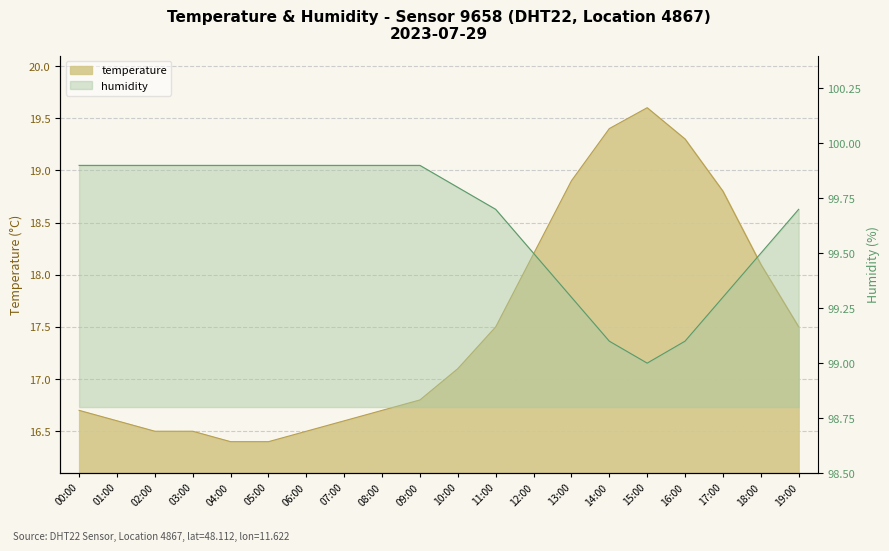

What are all the series names shown in the legend?

temperature, humidity